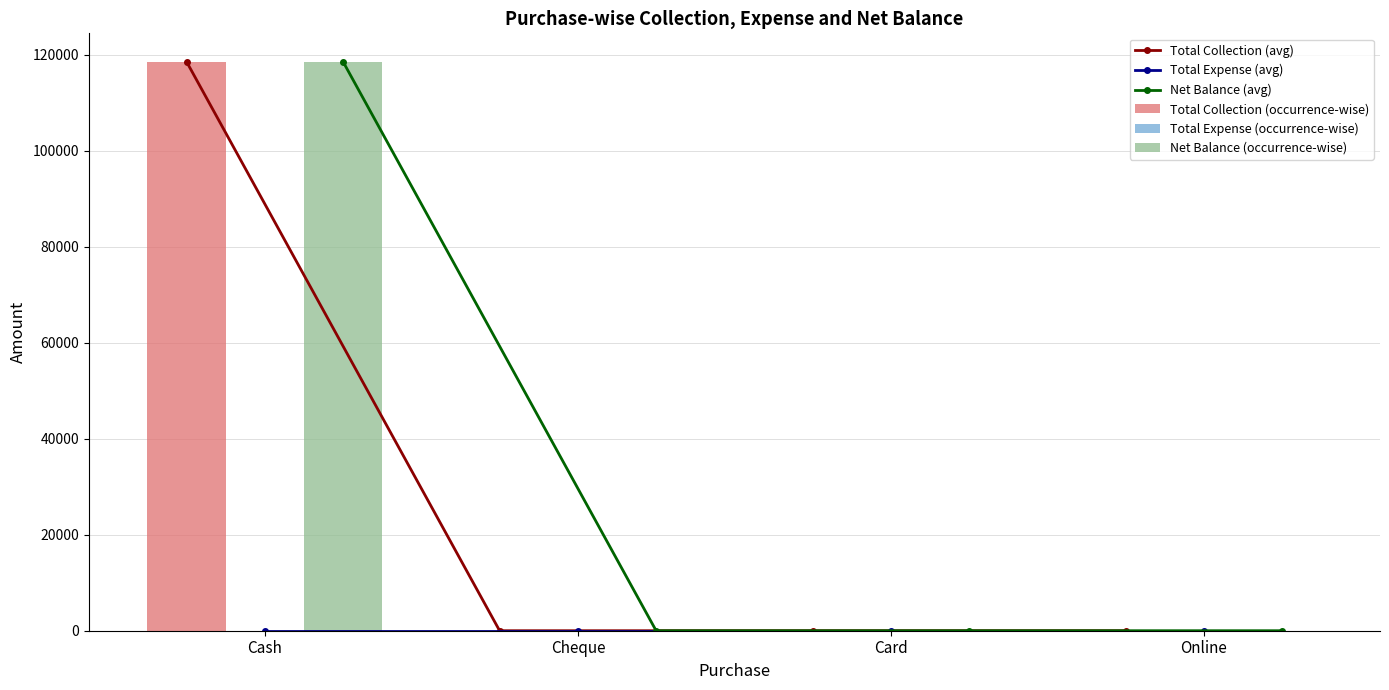

How many groups of bars are there?

4